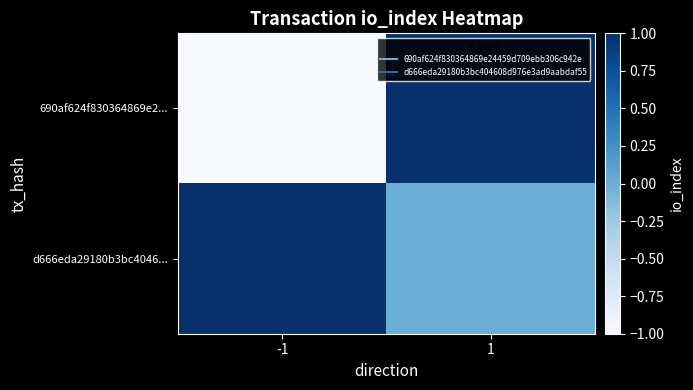

What is the total value across all series at 1?

1